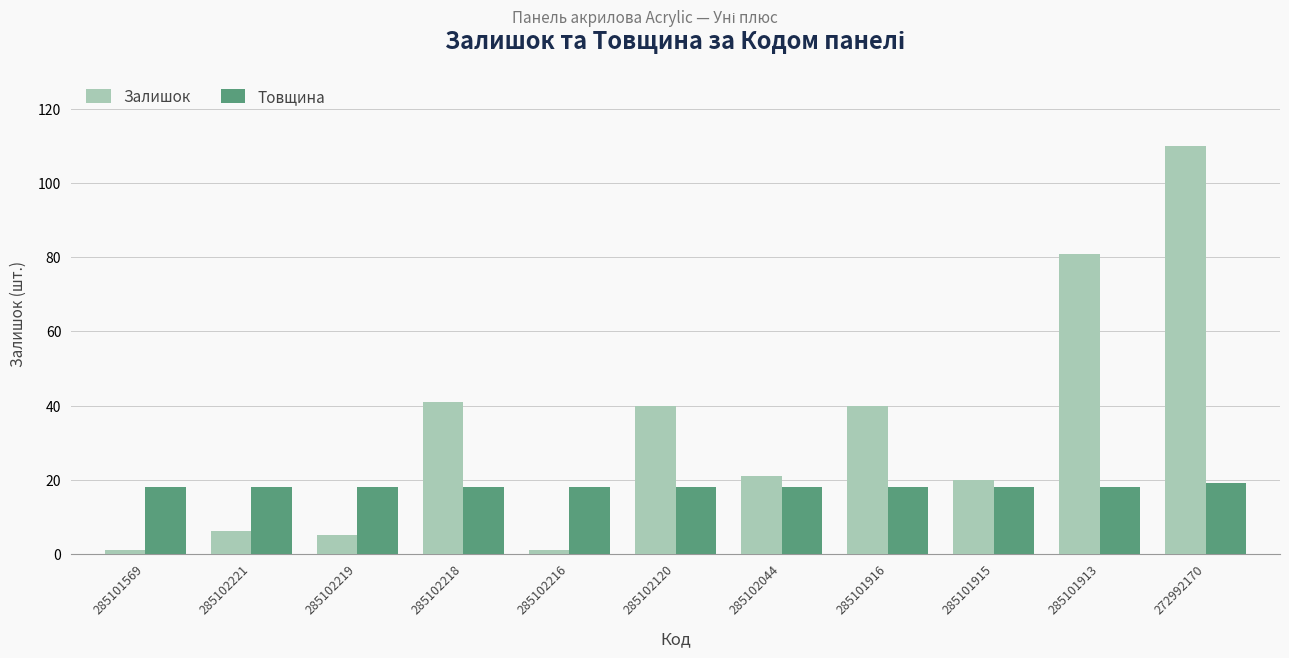

What is the smallest value displayed?

1